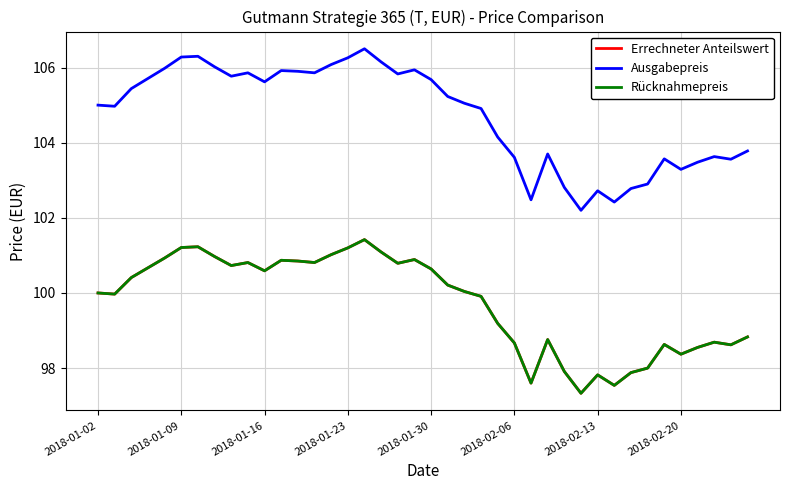

True or false: Ausgabepreis and Errechneter Anteilswert cross at least once.

False